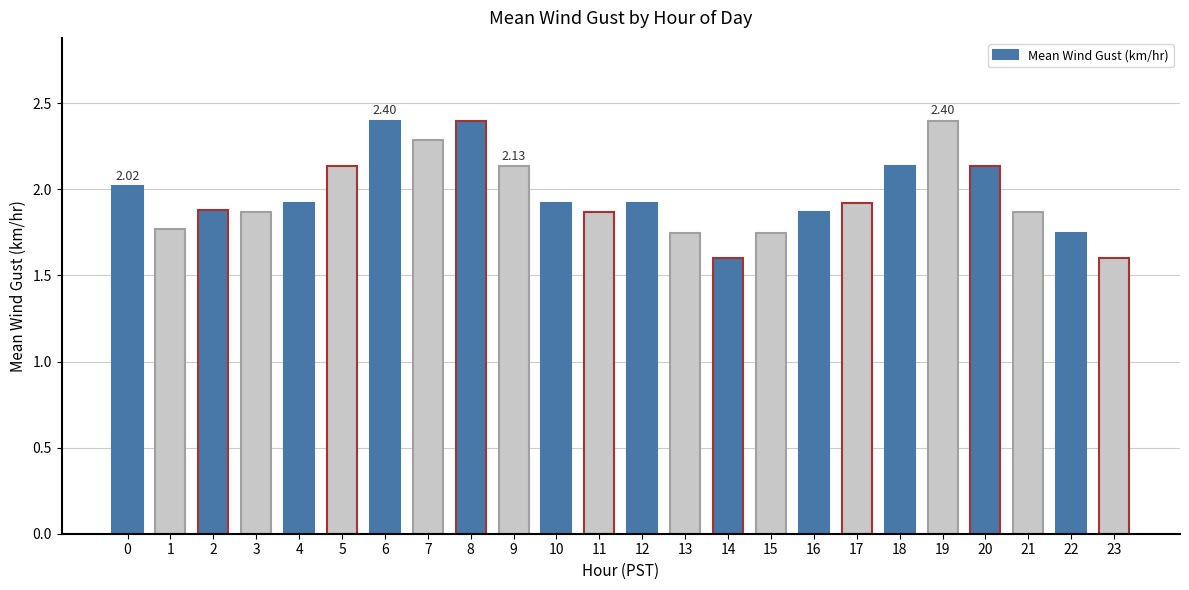

What is the change in value from 11 to 13?

-0.1